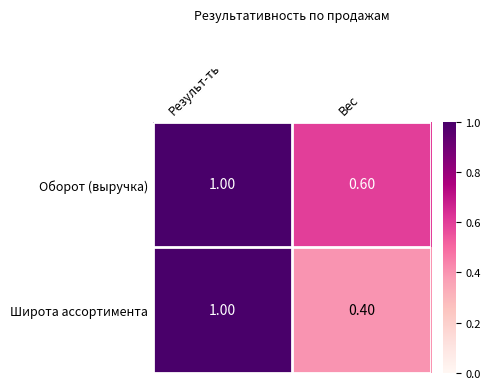

What is the minimum value for Оборот (выручка)?

0.6